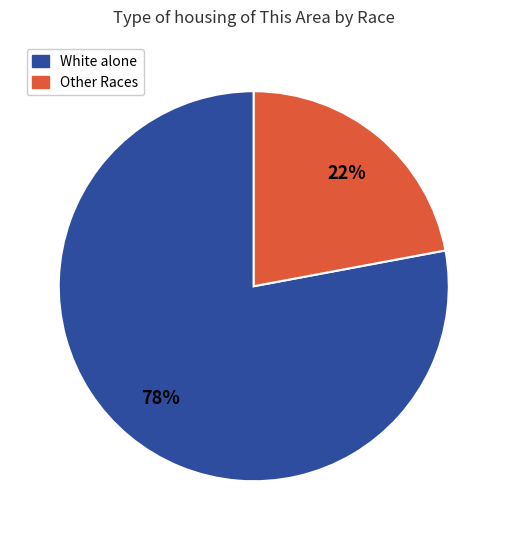

Is the sum of White alone and Other Races greater than half?

Yes